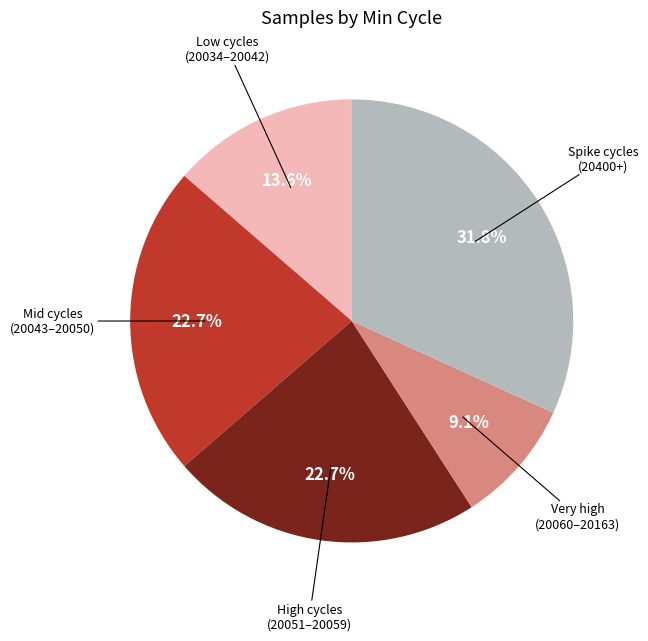

Approximately how many times larger is the value at Very high (20060–20163) compared to High cycles (20051–20059)?

0.4